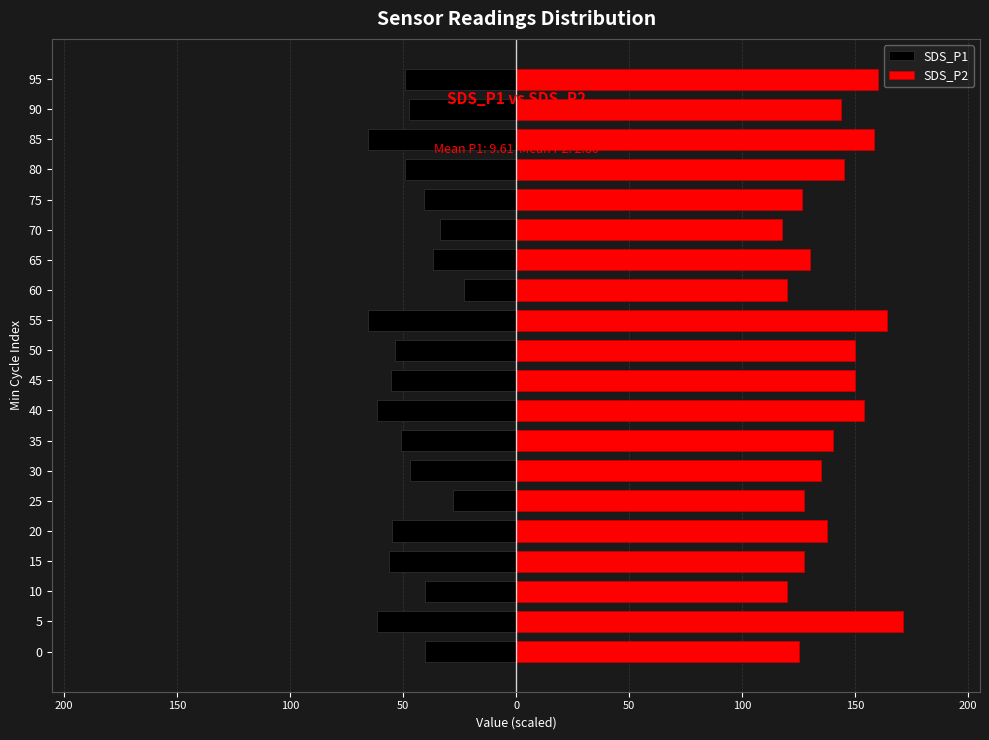

What is the difference between the maximum and minimum values in the SDS_P1 series?

42.7